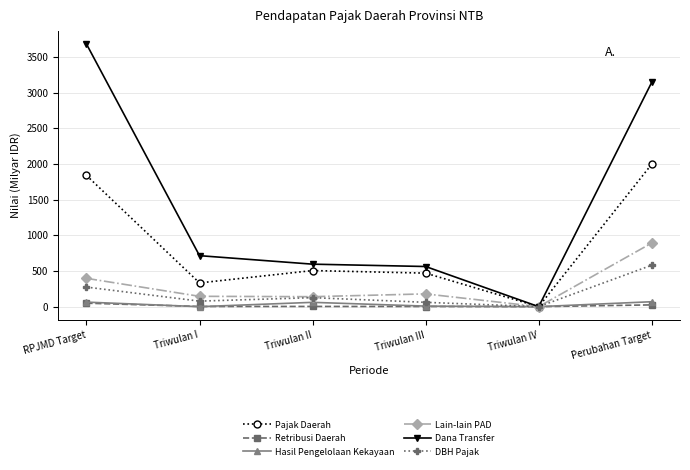

Which series has the largest total across all categories?

Dana Transfer